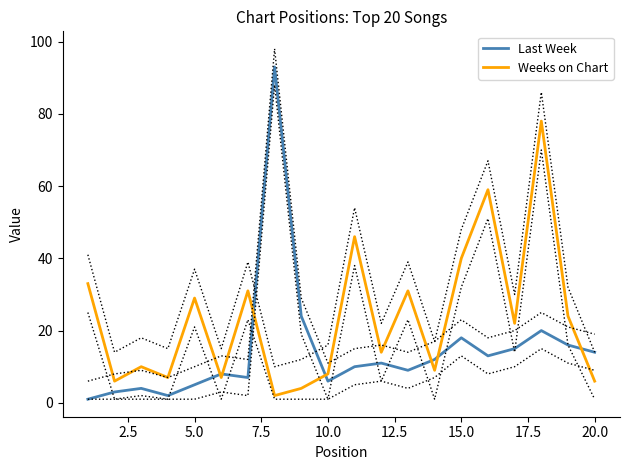

Reading right to left, extract all data points from this chart.

Last Week: 14	16	20	15	13	18	12	9	11	10	6	24	93	7	8	5	2	4	3	1
Weeks on Chart: 6	24	78	22	59	40	9	31	14	46	8	4	2	31	7	29	7	10	6	33